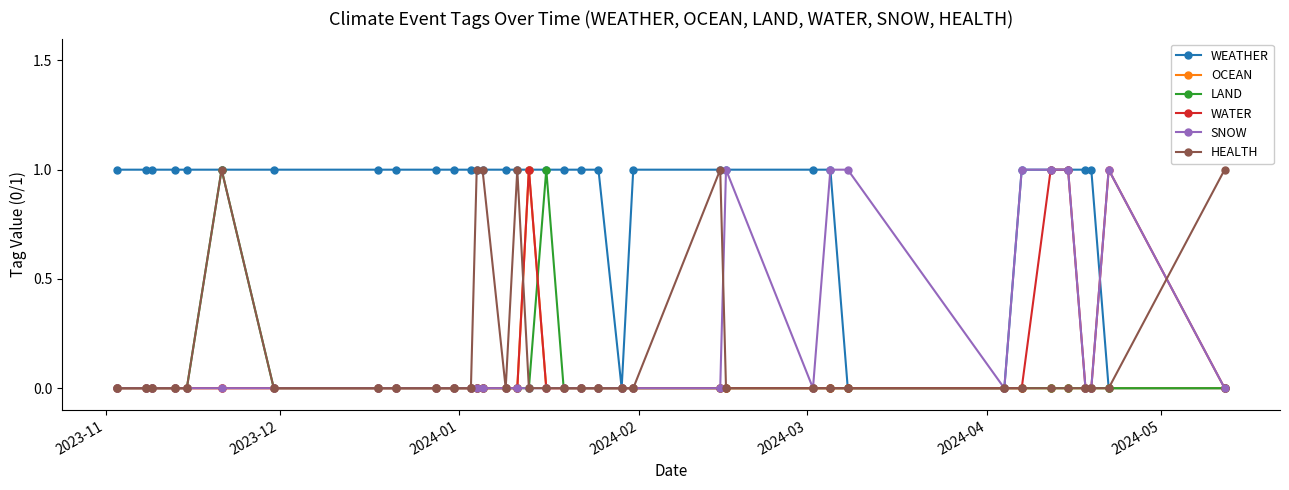

How many lines are shown in the chart?

6